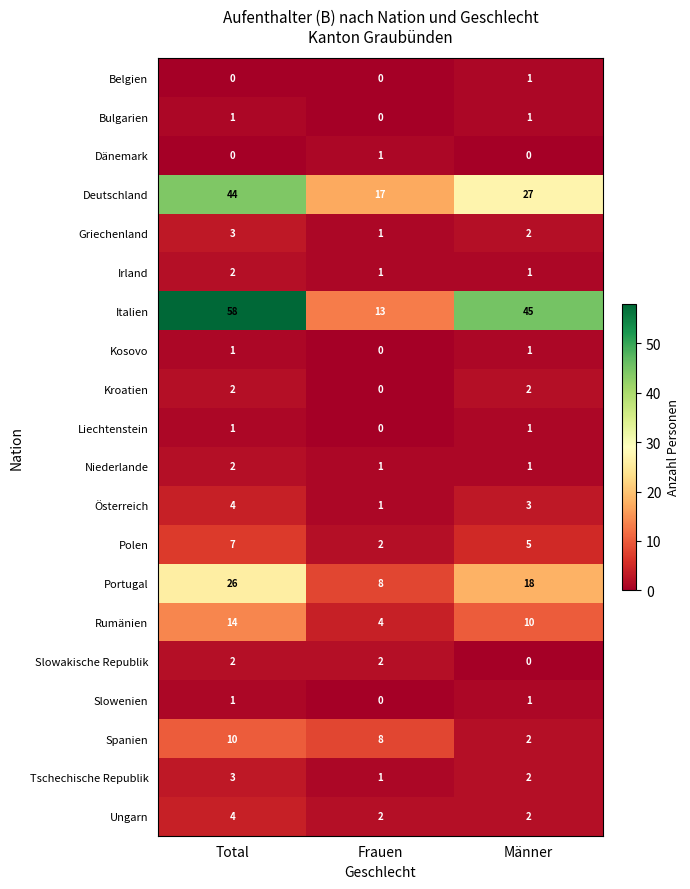

Count the Polen values in the range 2 to 7.

3